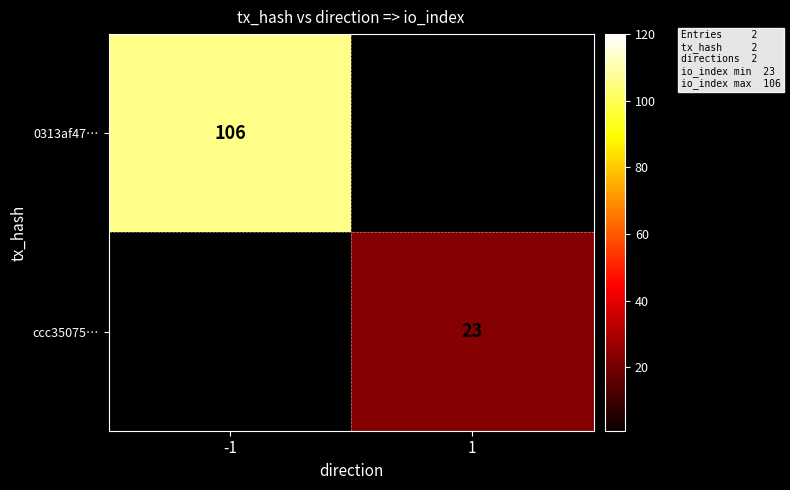

The value of ccc35075… at 1 is 23. True or false?

True